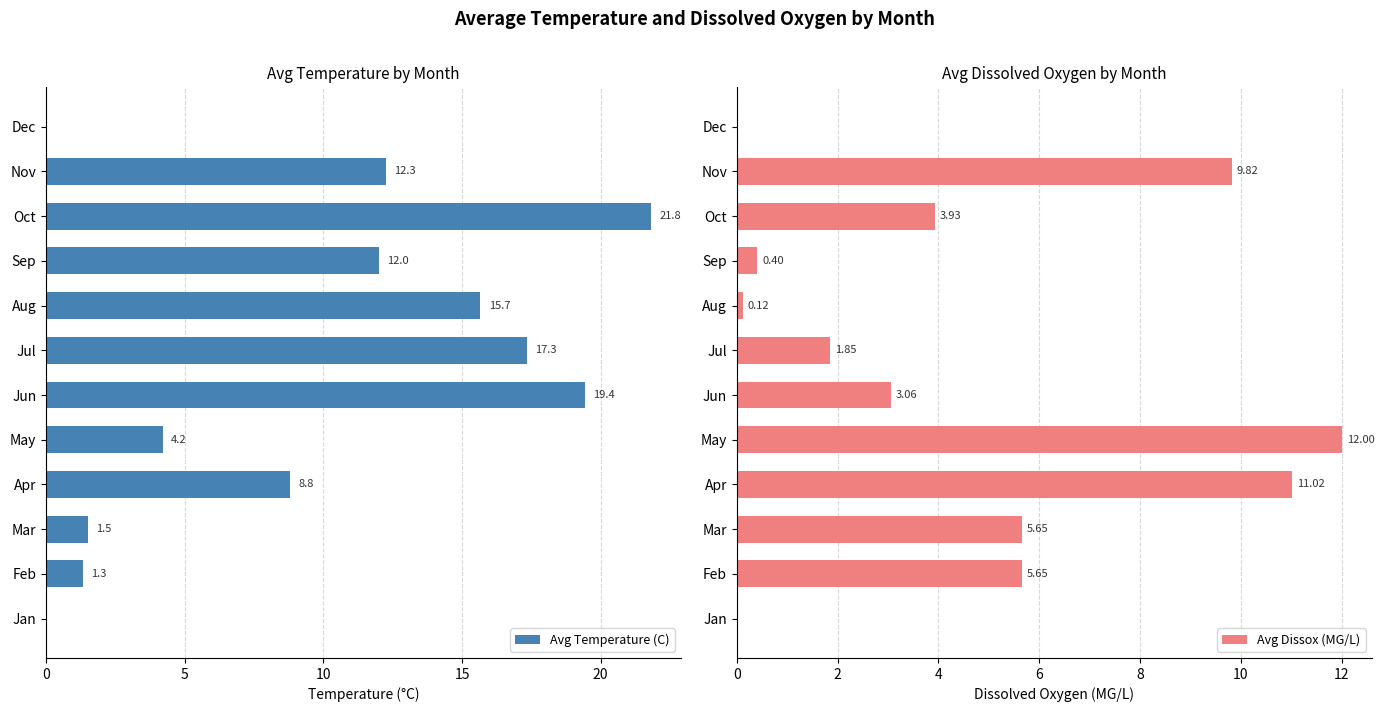

True or false: Avg Temperature (C) has a value of 8.8 at Apr.

True